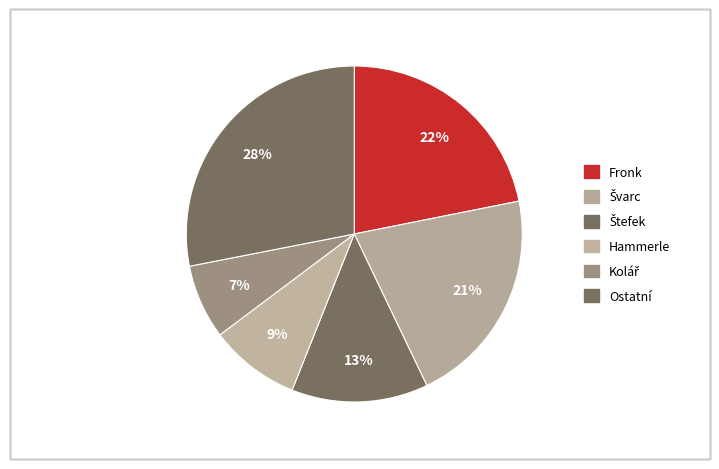

Count the number of slices in the pie.

6